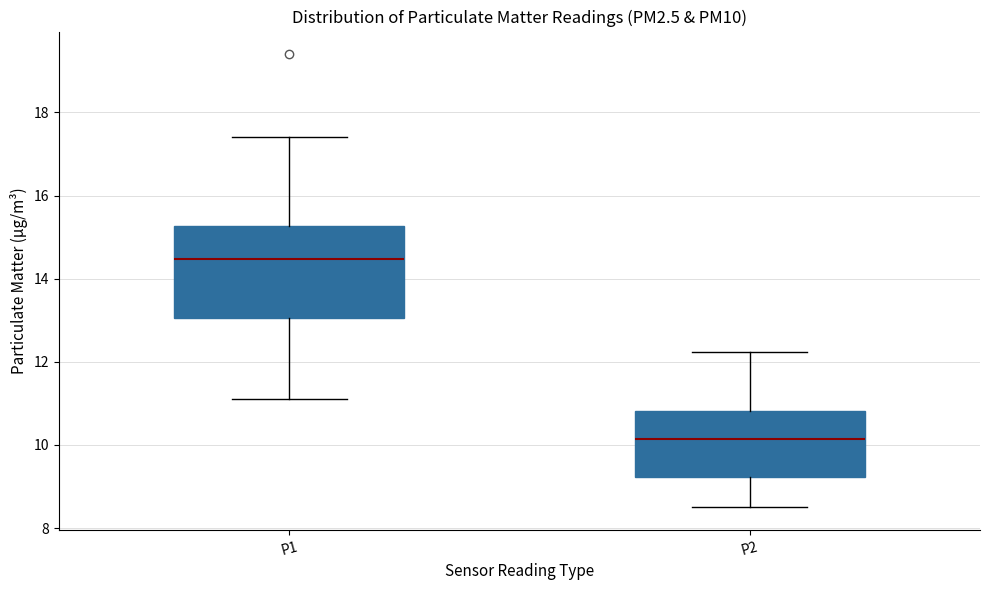

Where does the upper whisker of the box for P1 end on the y-axis? The values are not printed on the chart, so give them approximately, as read against the axis.

17.4